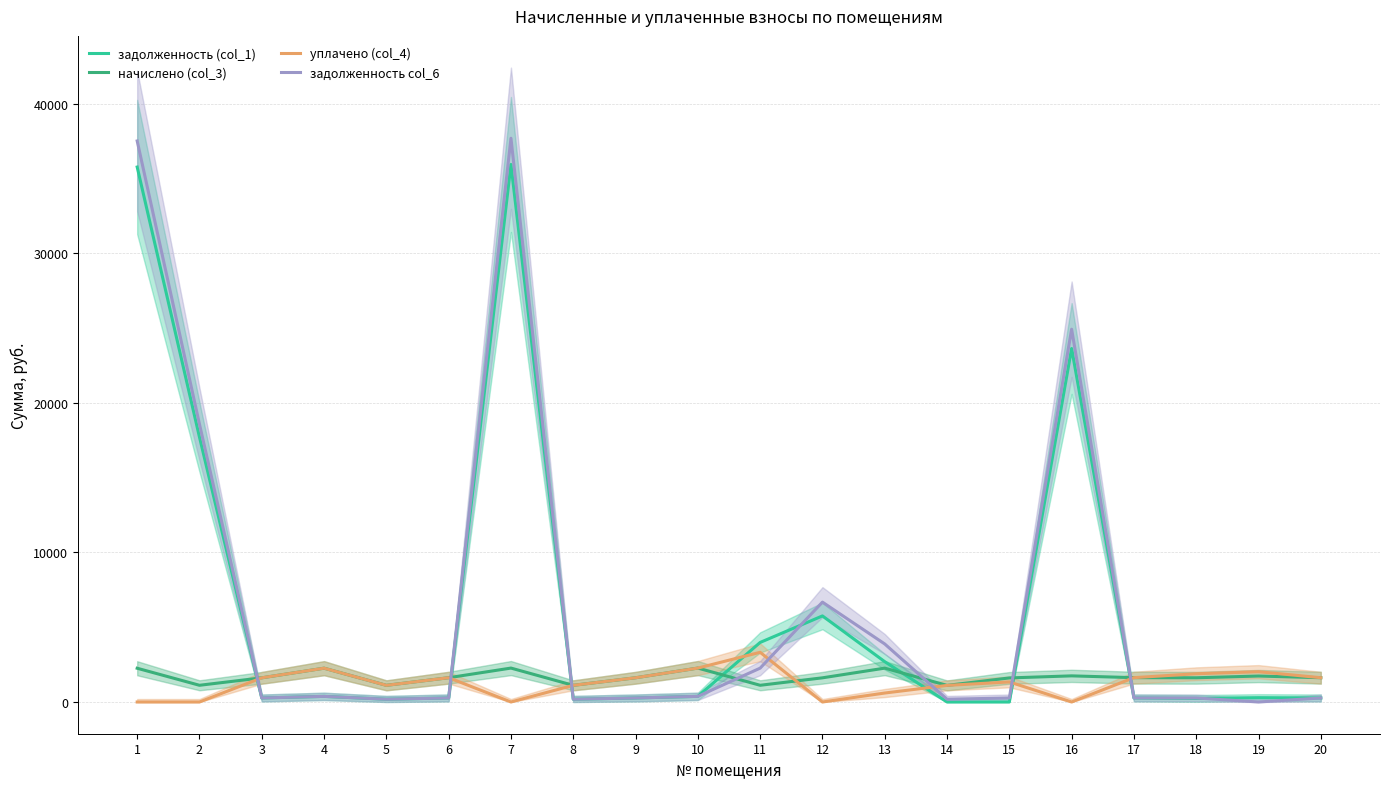

How many times do задолженность col_6 and задолженность (col_1) cross each other?

3